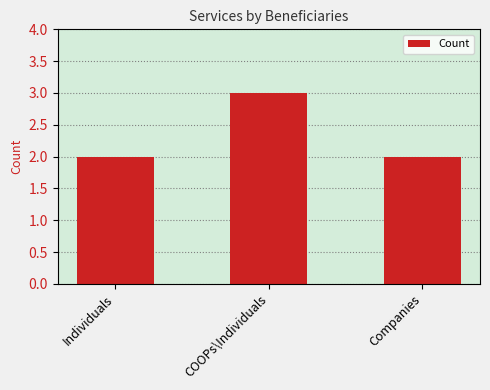

The value at Individuals is 2. True or false?

True